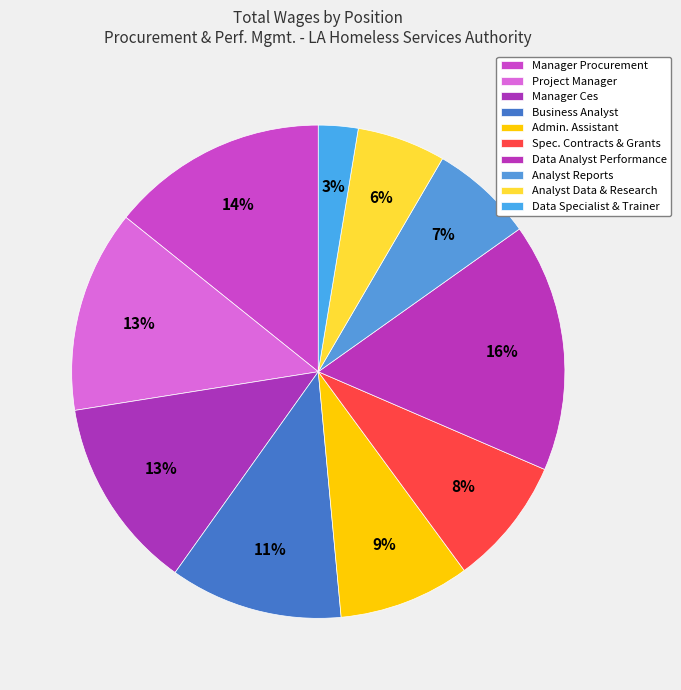

Rank the categories by value from lowest to highest.

Data Specialist, Analyst Data & Research, Analyst Reports, Specialist Contracts & Grants, Administrative Assistant, Business Analyst, Manager Ces (Adult Families Youth), Project Manager, Manager Procurement, Data Analyst Performance